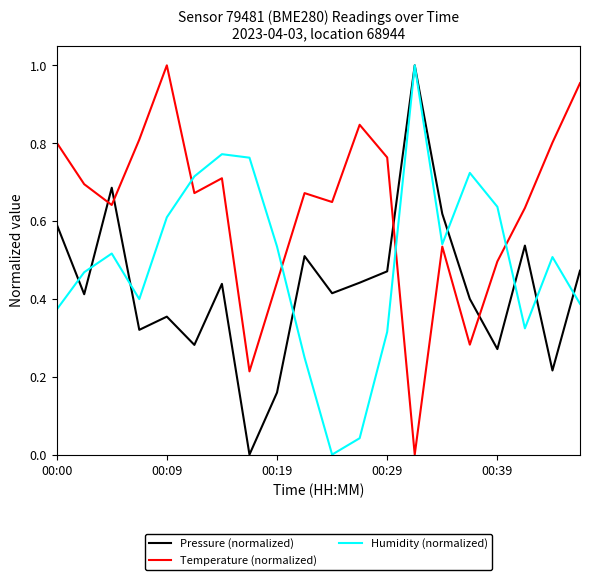

Which series has the largest total across all categories?

Temperature (normalized)